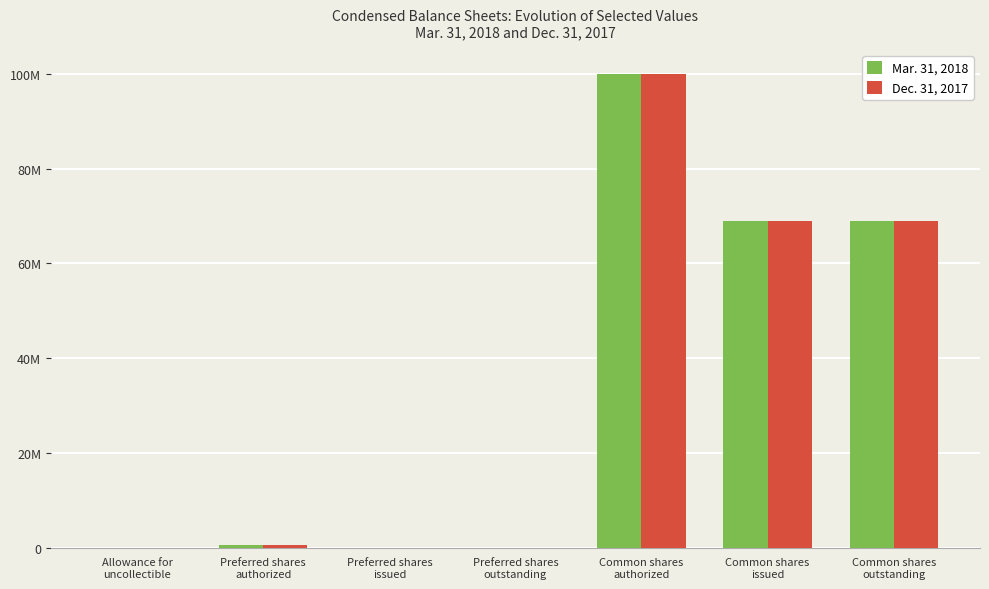

What are all the series names shown in the legend?

Mar. 31, 2018, Dec. 31, 2017